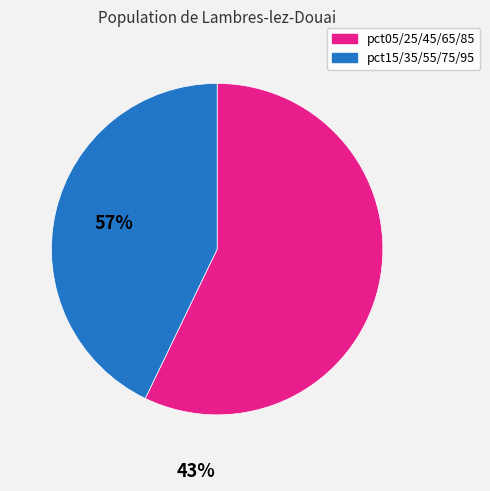

How many segments does this pie chart have?

2